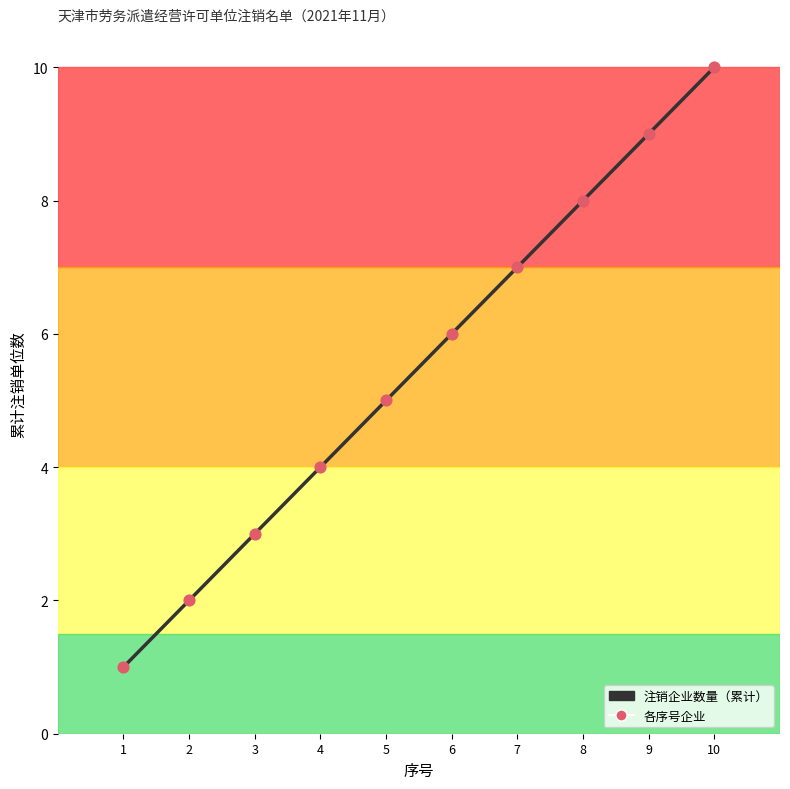

Which has a higher value, 3 or 5?

5